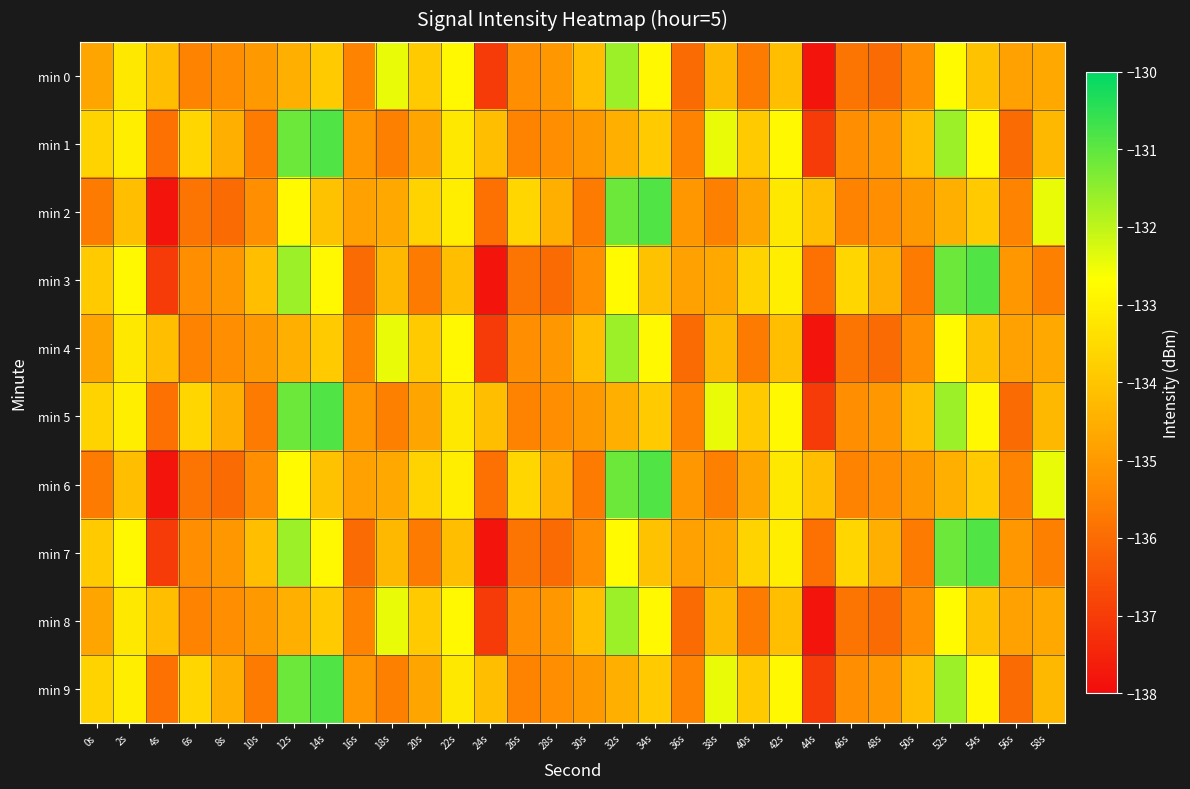

Between 18s and 2s, which is larger?

18s